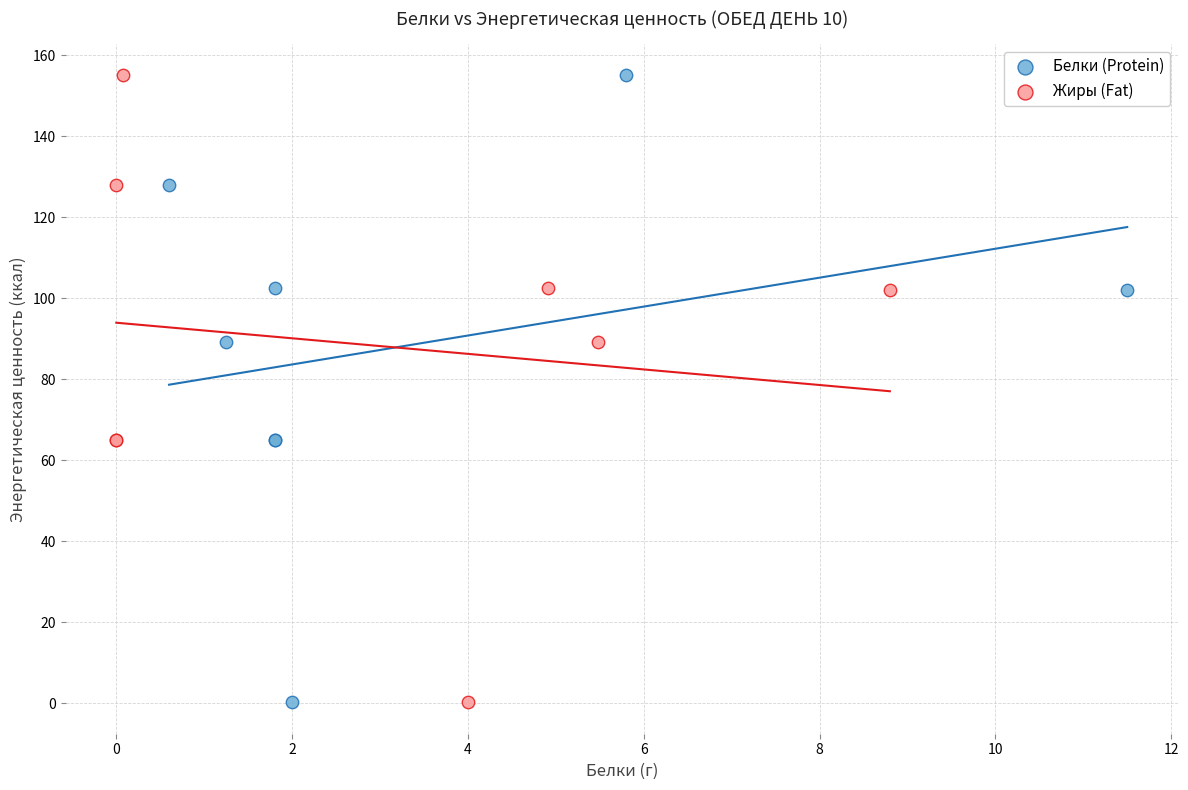

What are all the series names shown in the legend?

Белки (Protein), Жиры (Fat)